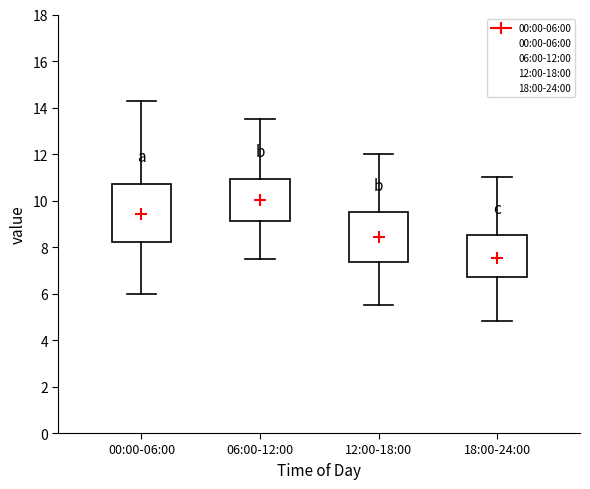

Reading left to right, read every box against the y-axis: the position of its median line, the range the box covers, and the ends of its whiskers. The values are not printed on the chart, so give them approximately, as read against the axis.

00:00-06:00: median 9.4, box 8.2 to 10.8, whiskers 6.0 to 14.2
06:00-12:00: median 10.0, box 9.2 to 11.0, whiskers 7.6 to 13.6
12:00-18:00: median 8.6, box 7.4 to 9.6, whiskers 5.6 to 12.0
18:00-24:00: median 7.6, box 6.8 to 8.6, whiskers 4.8 to 11.0